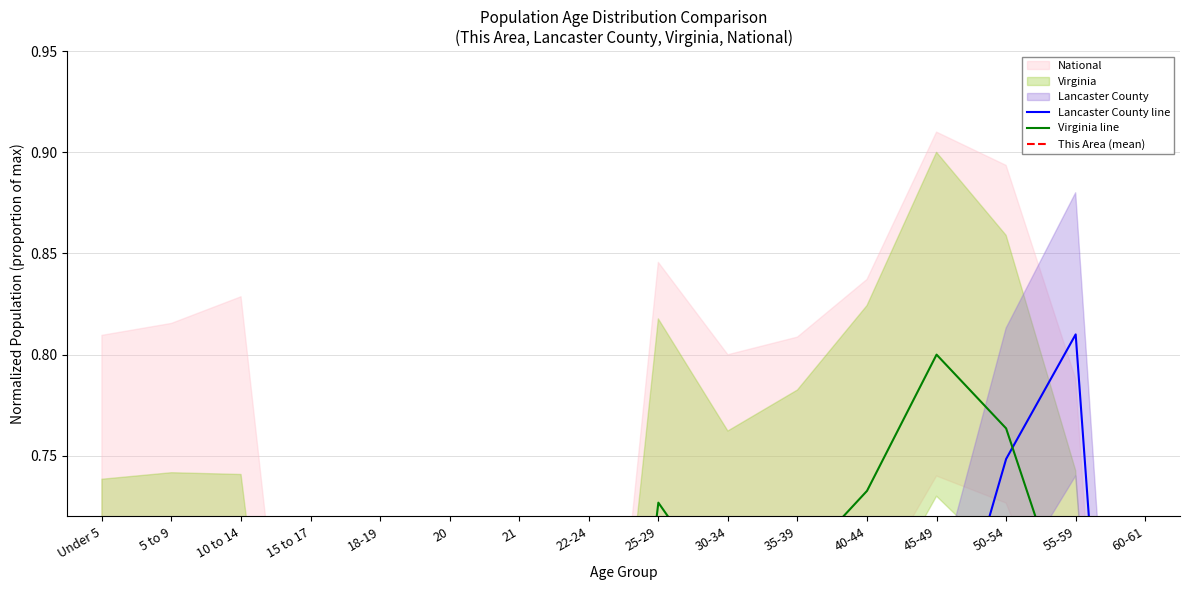

What is the difference between the second highest and minimum values in the Lancaster County line series?

0.7